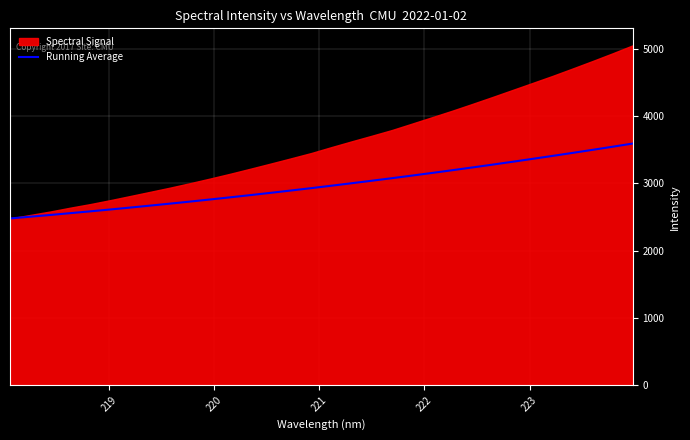

What is the minimum value shown in the chart?

2477.8